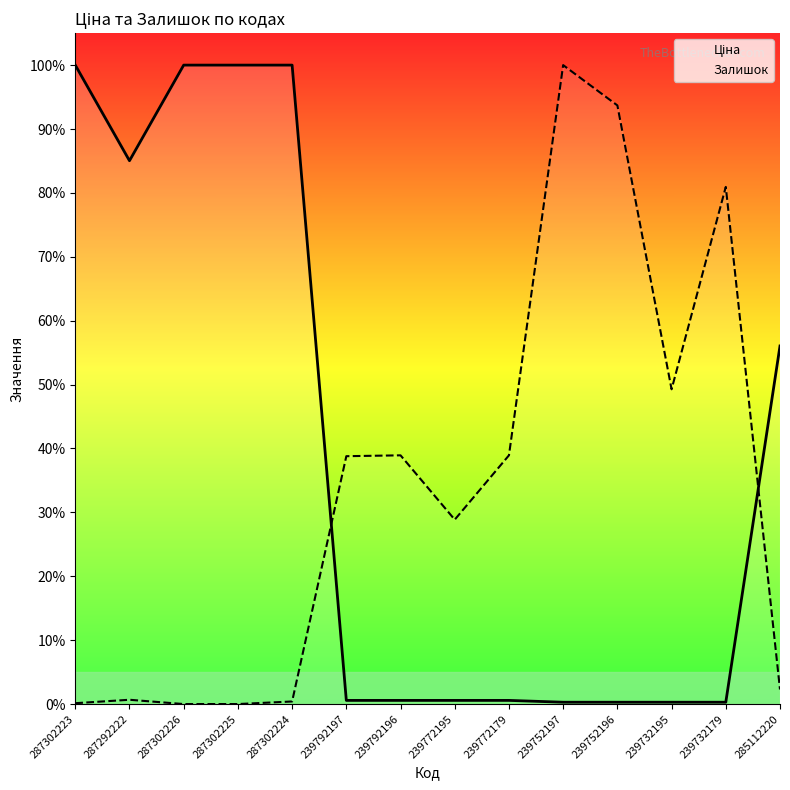

Rank the series by their maximum value, from lowest to highest.

Ціна, Залишок